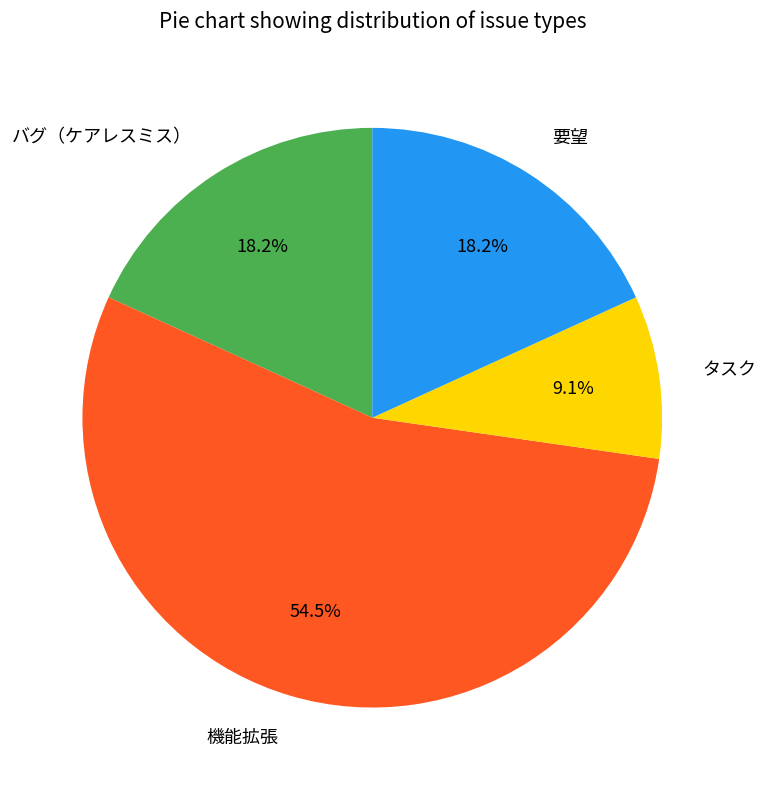

Does any single category account for the majority?

Yes